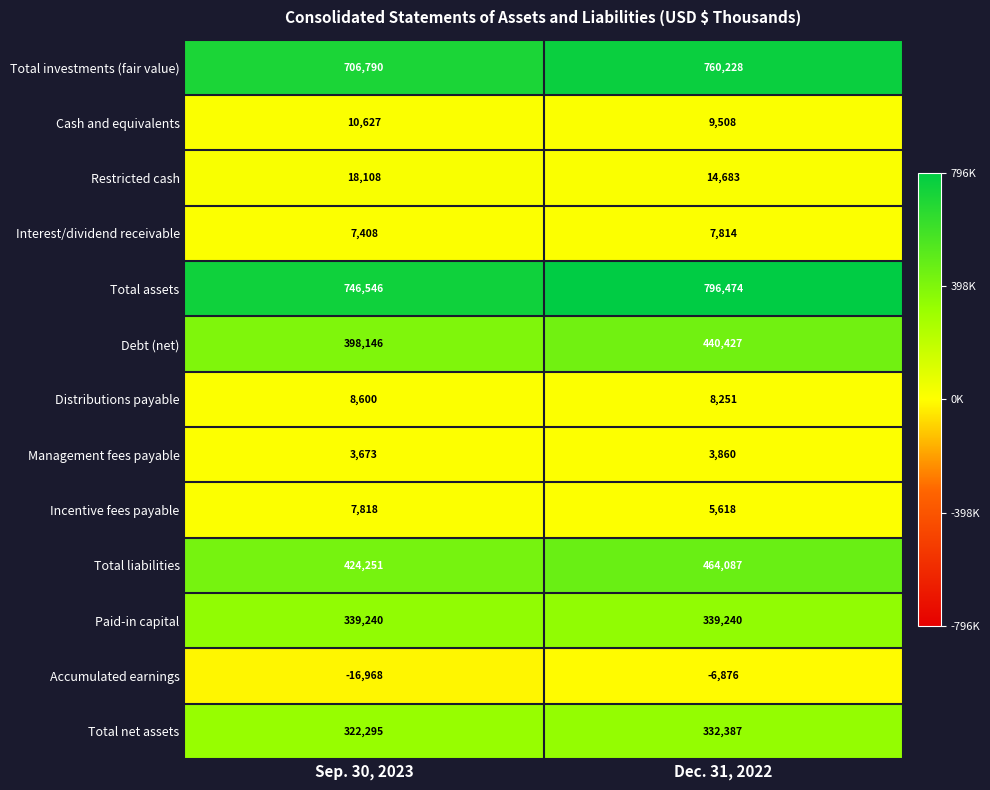

Reading left to right, transcribe all the data shown in this chart.

Total investments (fair value): 706790	760228
Cash and equivalents: 10627	9508
Restricted cash: 18108	14683
Interest/dividend receivable: 7408	7814
Total assets: 746546	796474
Debt (net): 398146	440427
Distributions payable: 8600	8251
Management fees payable: 3673	3860
Incentive fees payable: 7818	5618
Total liabilities: 424251	464087
Paid-in capital: 339240	339240
Accumulated earnings: -16968	-6876
Total net assets: 322295	332387